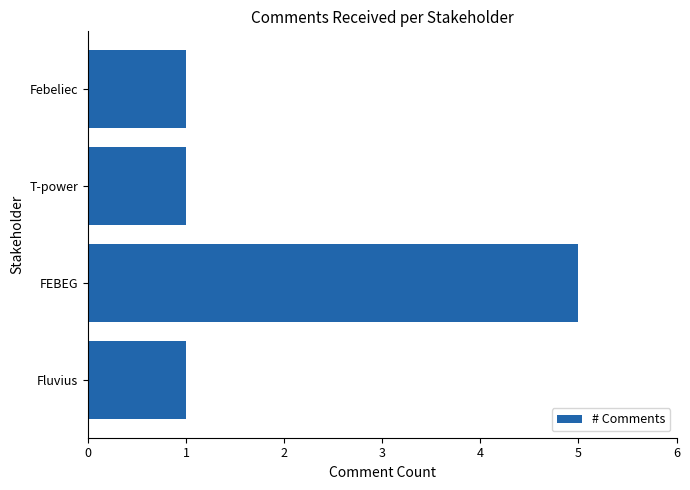

Reading top to bottom, extract all data points from this chart.

1	1	5	1